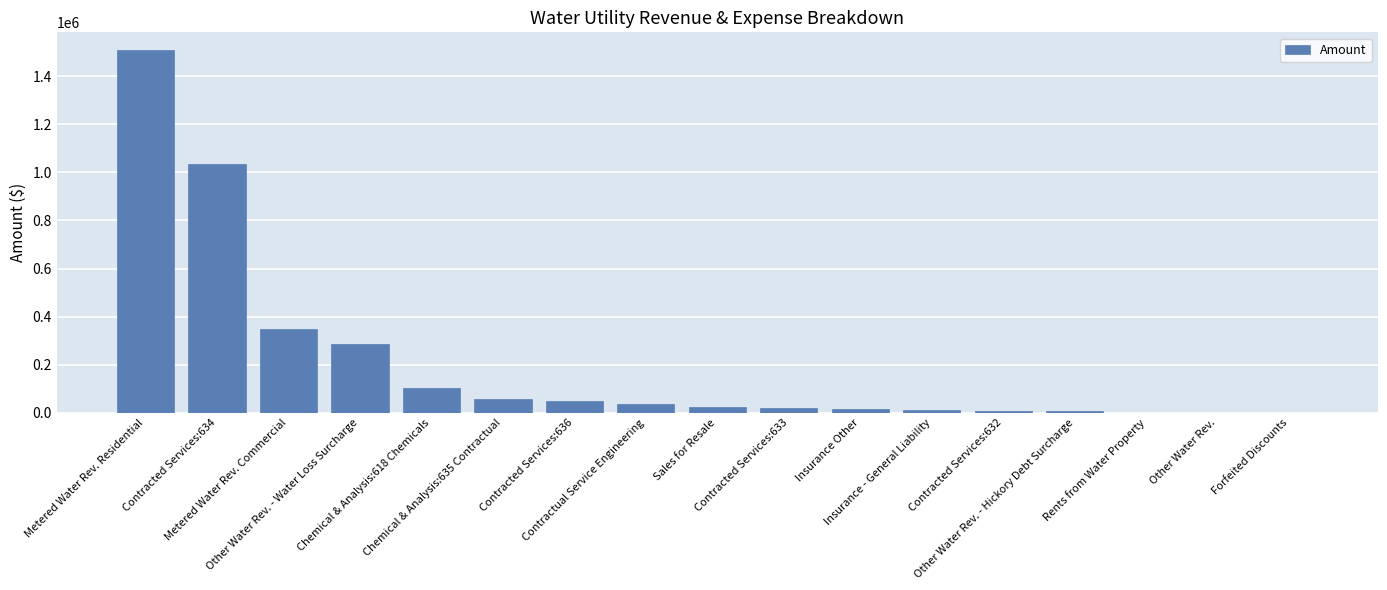

Which category has the highest value across all series?

Metered Water Rev. Residential